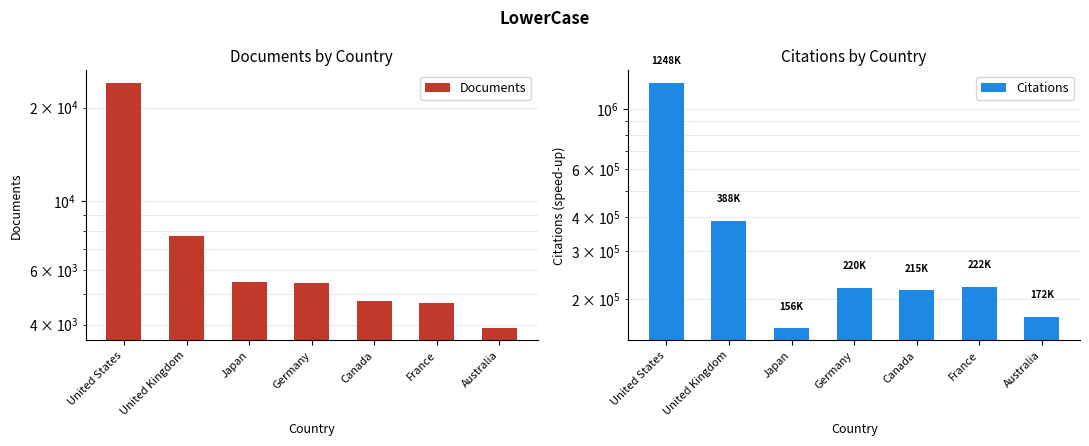

The Citations series shows 1808746 at United States. True or false?

False